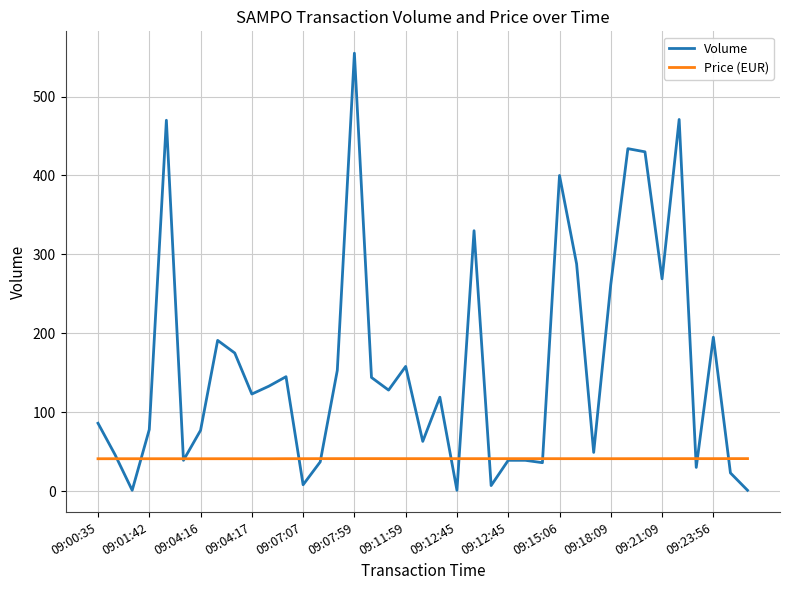

Does the chart have visible grid lines?

Yes